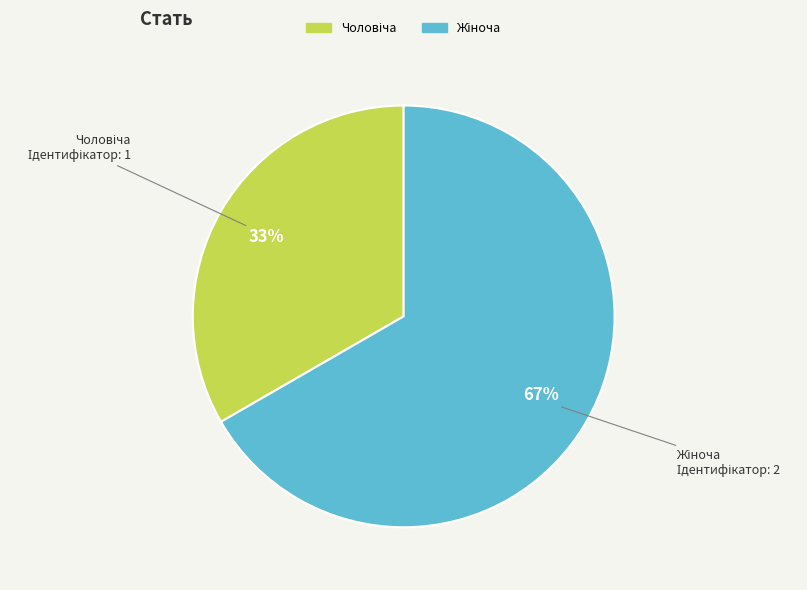

Does any single category account for the majority?

Yes